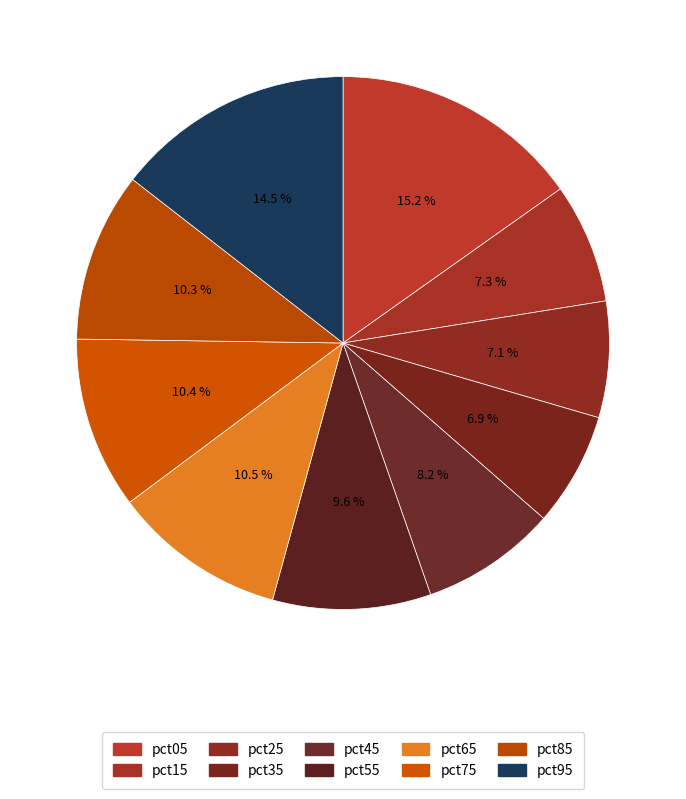

How many slices are in this pie chart?

10